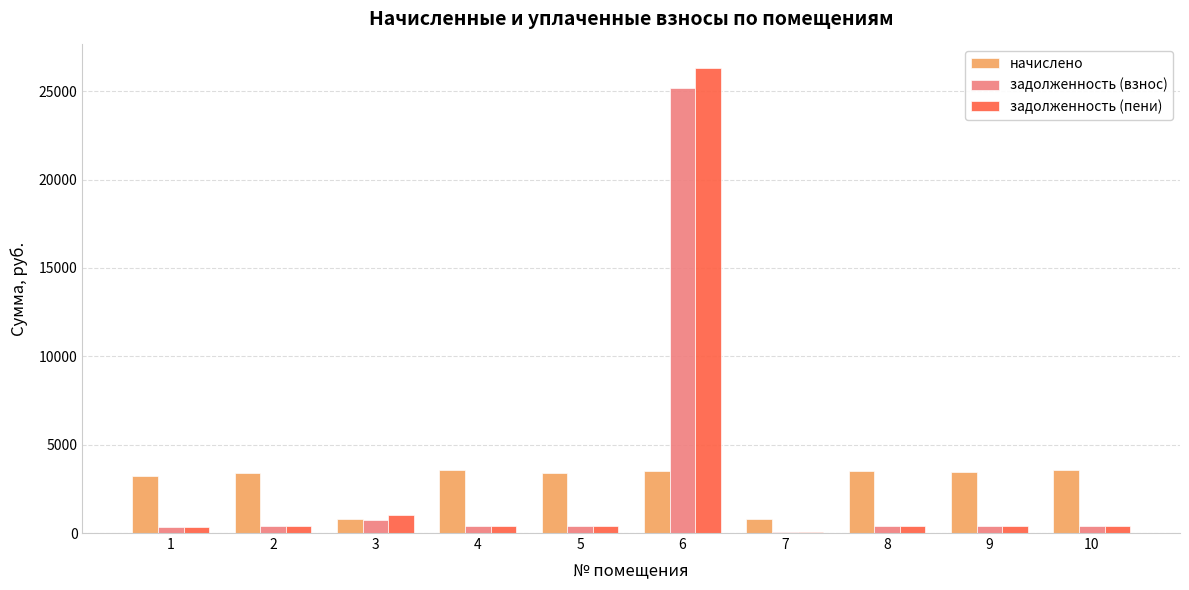

What is the minimum value for задолженность (взнос)?

85.6